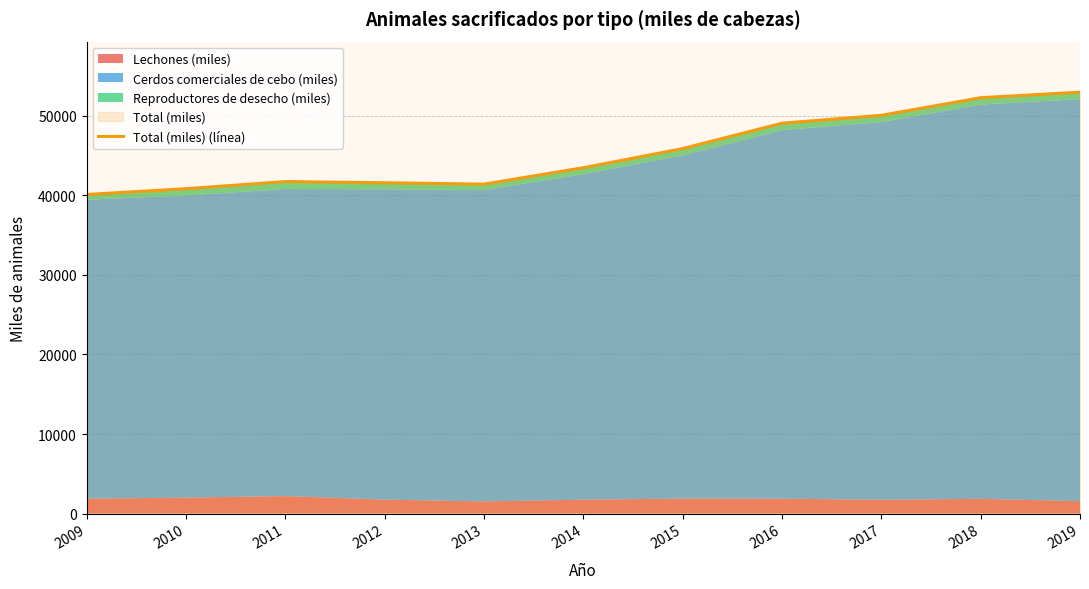

What is the sum of the values at 2009 and 2016?

89201.7